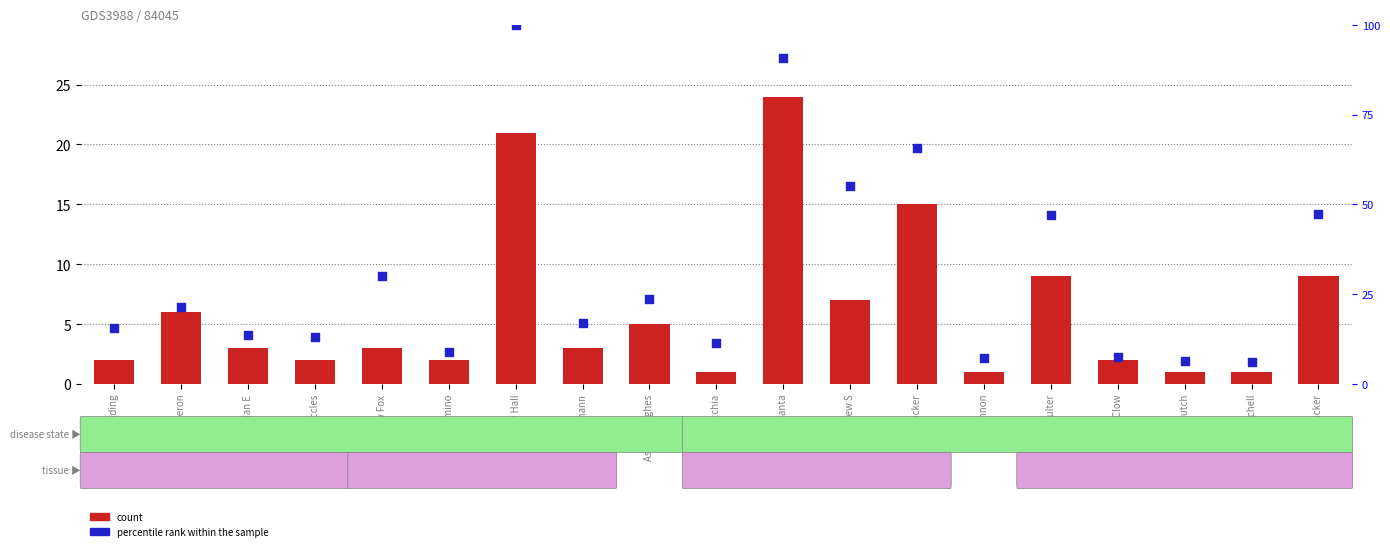

Which series contains the lowest Y value?

count